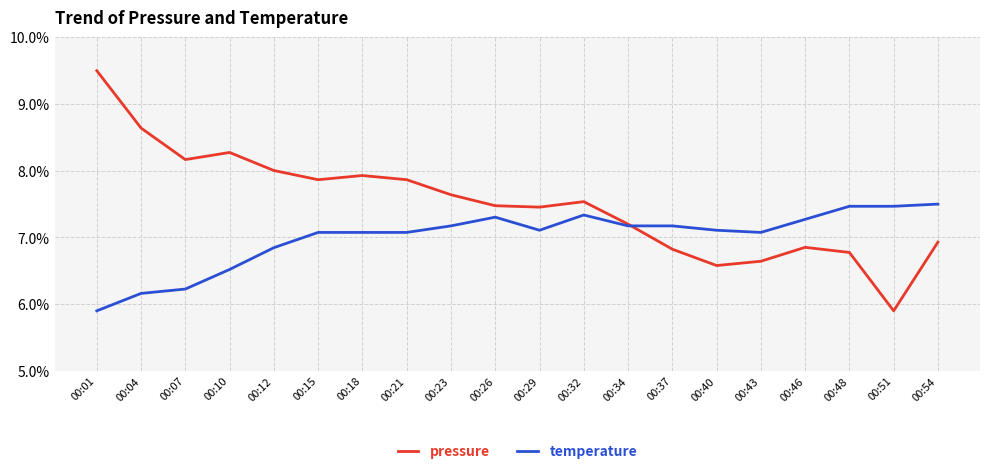

Which series ends up on top after the final intersection of temperature and pressure?

temperature